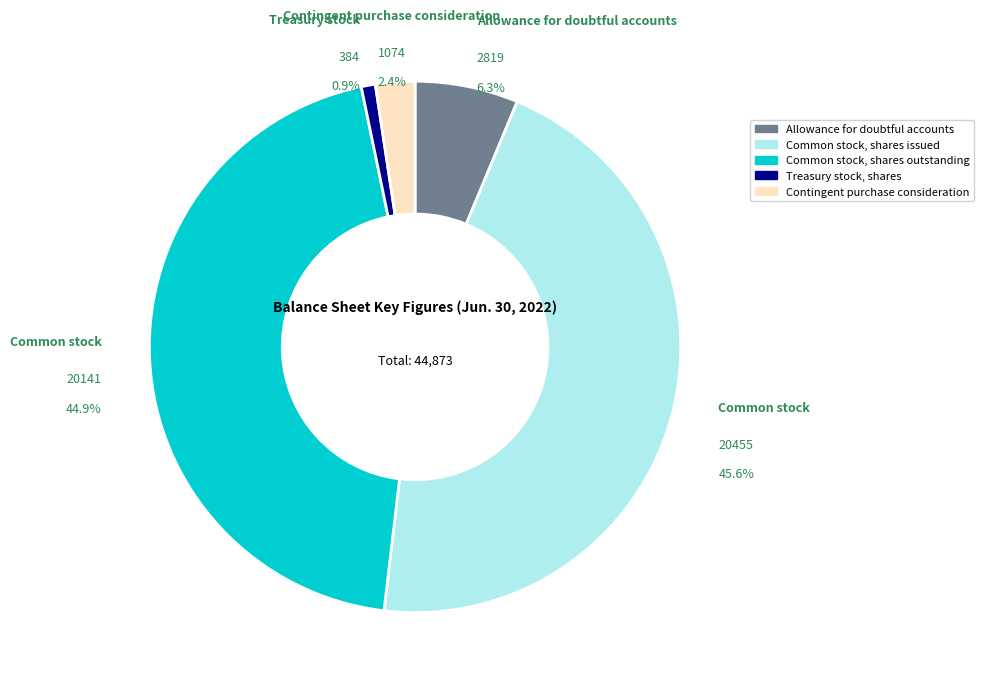

How many slices are in this pie chart?

5